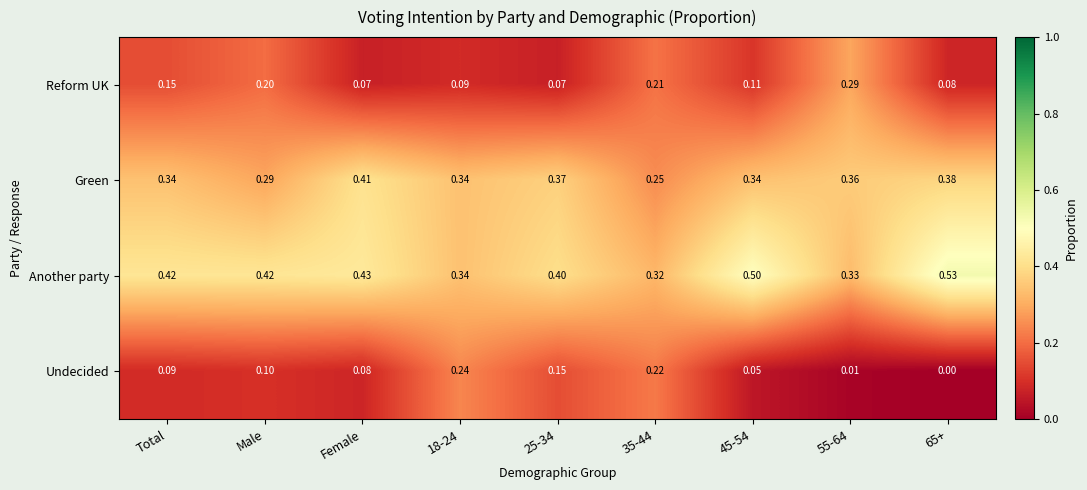

Is the value of Undecided at Total greater than the value of Green at Female?

No